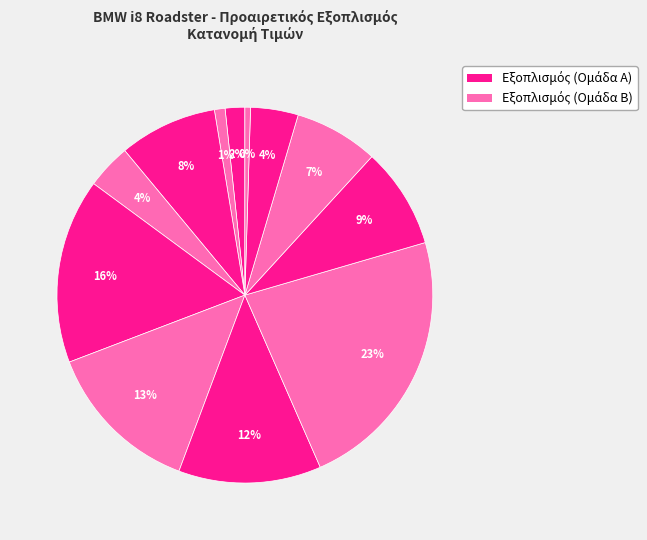

How many slices are in this pie chart?

12